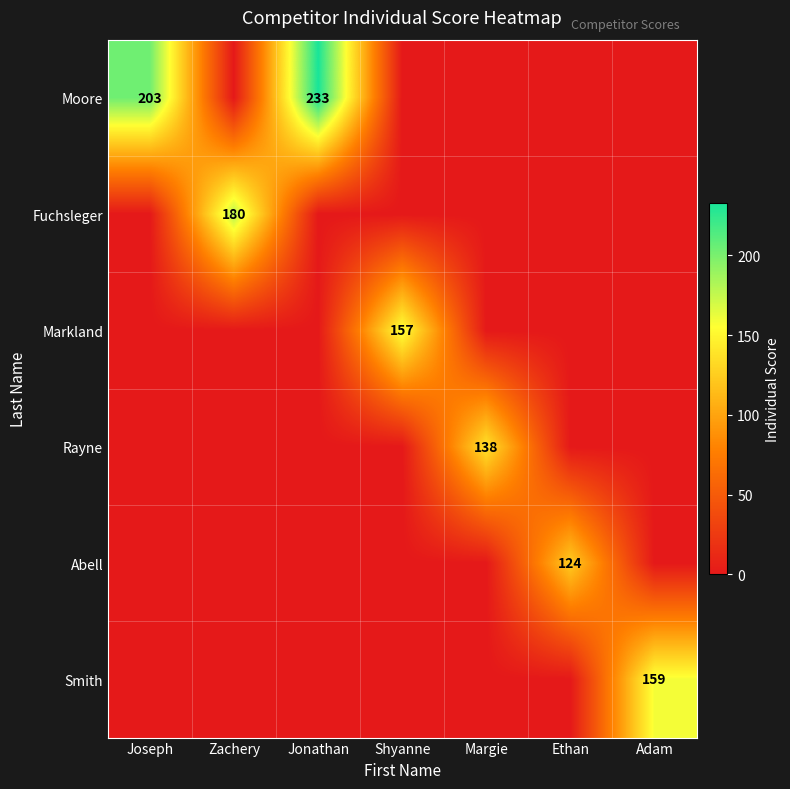

The value of Rayne at Margie is 138. True or false?

True